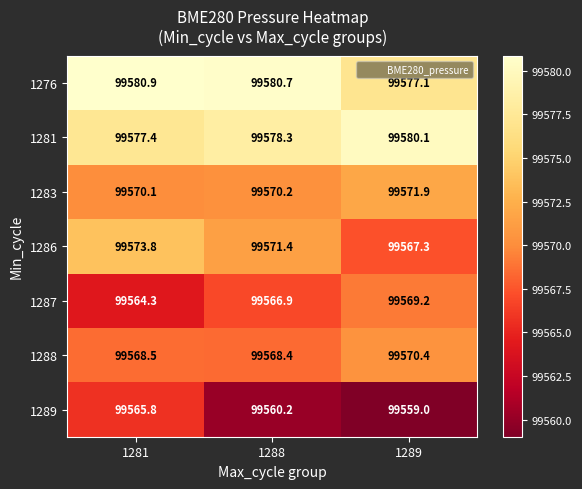

What is the sum of the 1287 values at 1288 and 1281?

199131.2